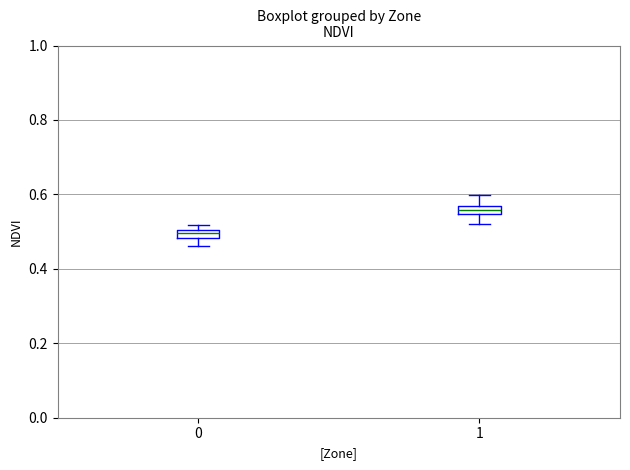

Which box has the highest median line?

1